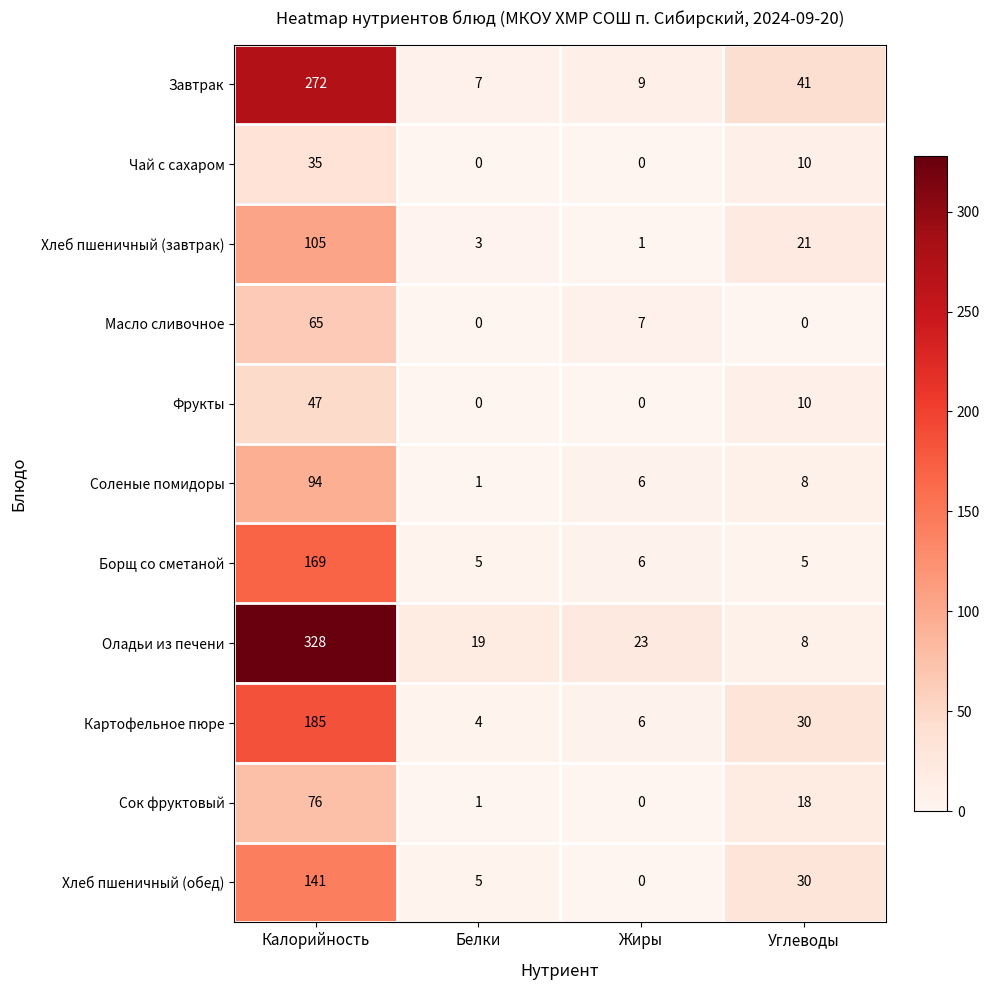

The value of Фрукты at Калорийность is 67. True or false?

False